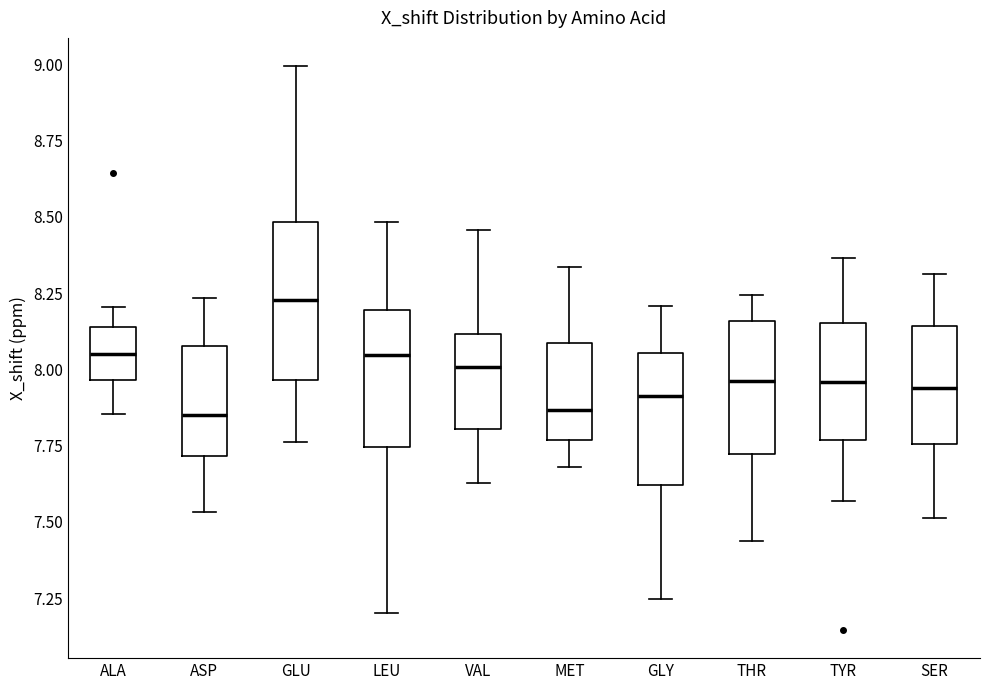

Which box is the tallest, from its lower edge to its upper edge?

GLU